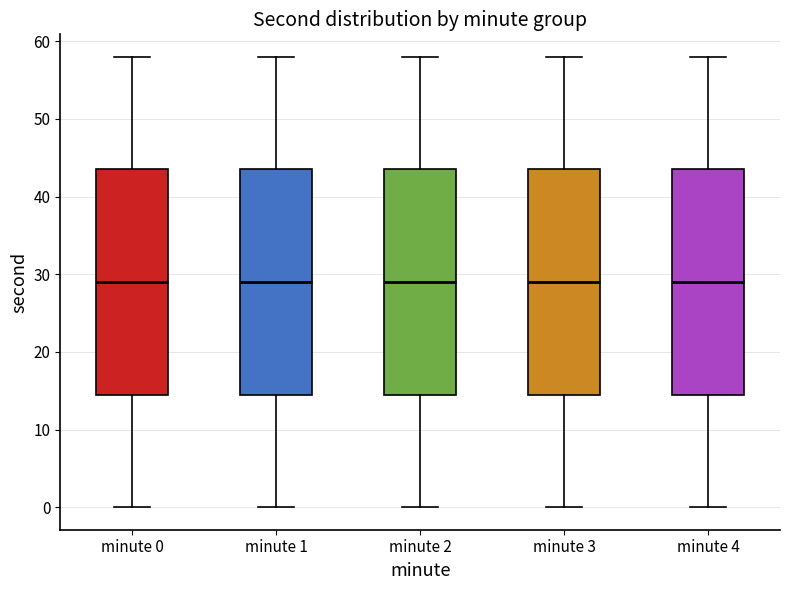

Reading left to right, read every box against the y-axis: the position of its median line, the range the box covers, and the ends of its whiskers. The values are not printed on the chart, so give them approximately, as read against the axis.

minute 0: median 29, box 15 to 44, whiskers 0 to 58
minute 1: median 29, box 15 to 44, whiskers 0 to 58
minute 2: median 29, box 15 to 44, whiskers 0 to 58
minute 3: median 29, box 15 to 44, whiskers 0 to 58
minute 4: median 29, box 15 to 44, whiskers 0 to 58